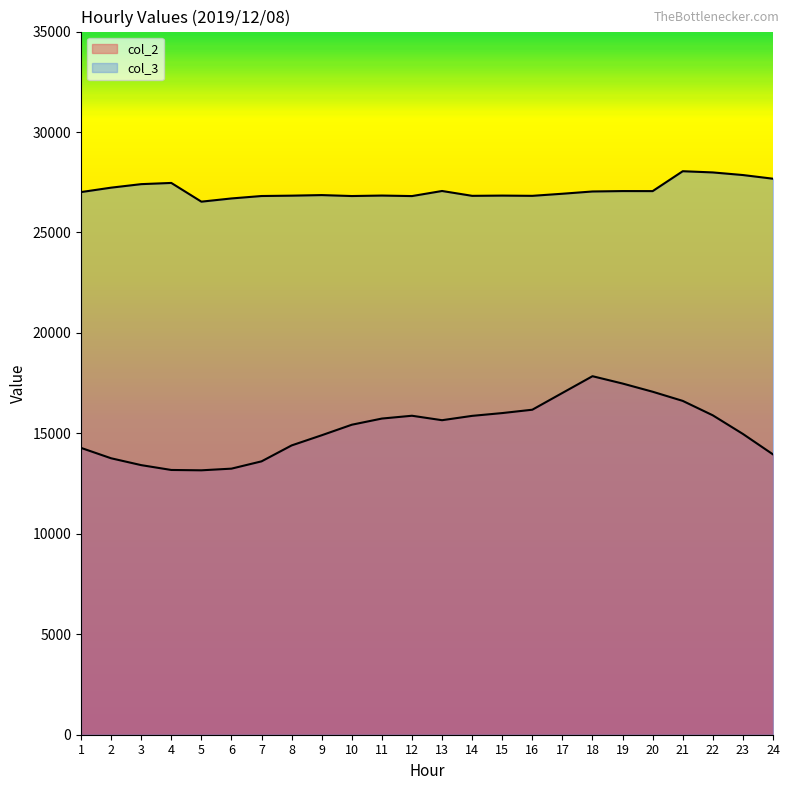

True or false: col_3 and col_2 intersect in this chart.

False